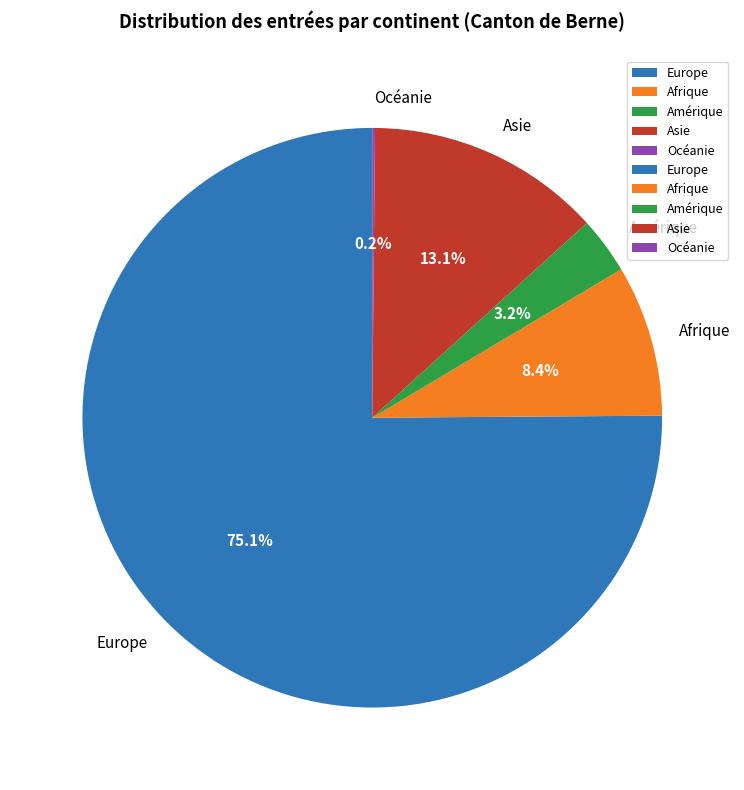

Is Afrique the majority of the pie?

No